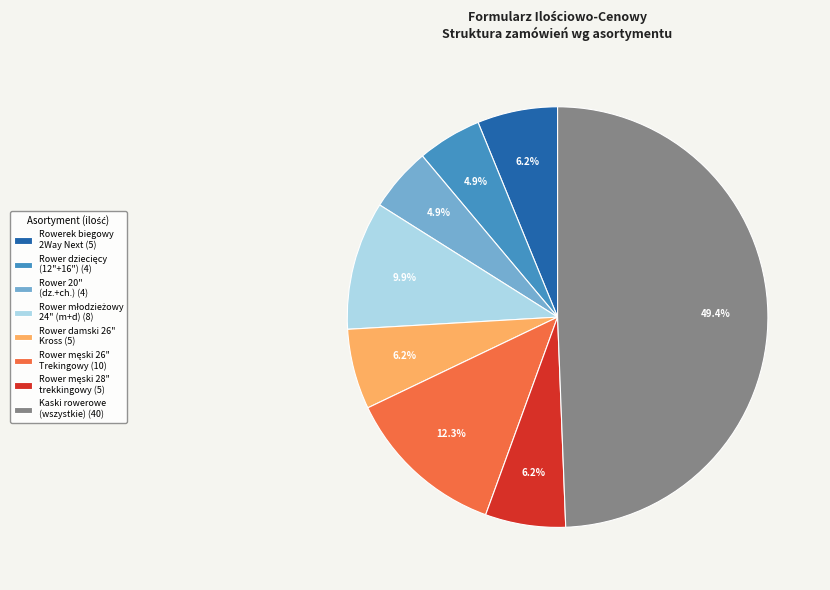

What percentage is NOT represented by Rower 20" (dz.+ch.) (4)?

95.1%